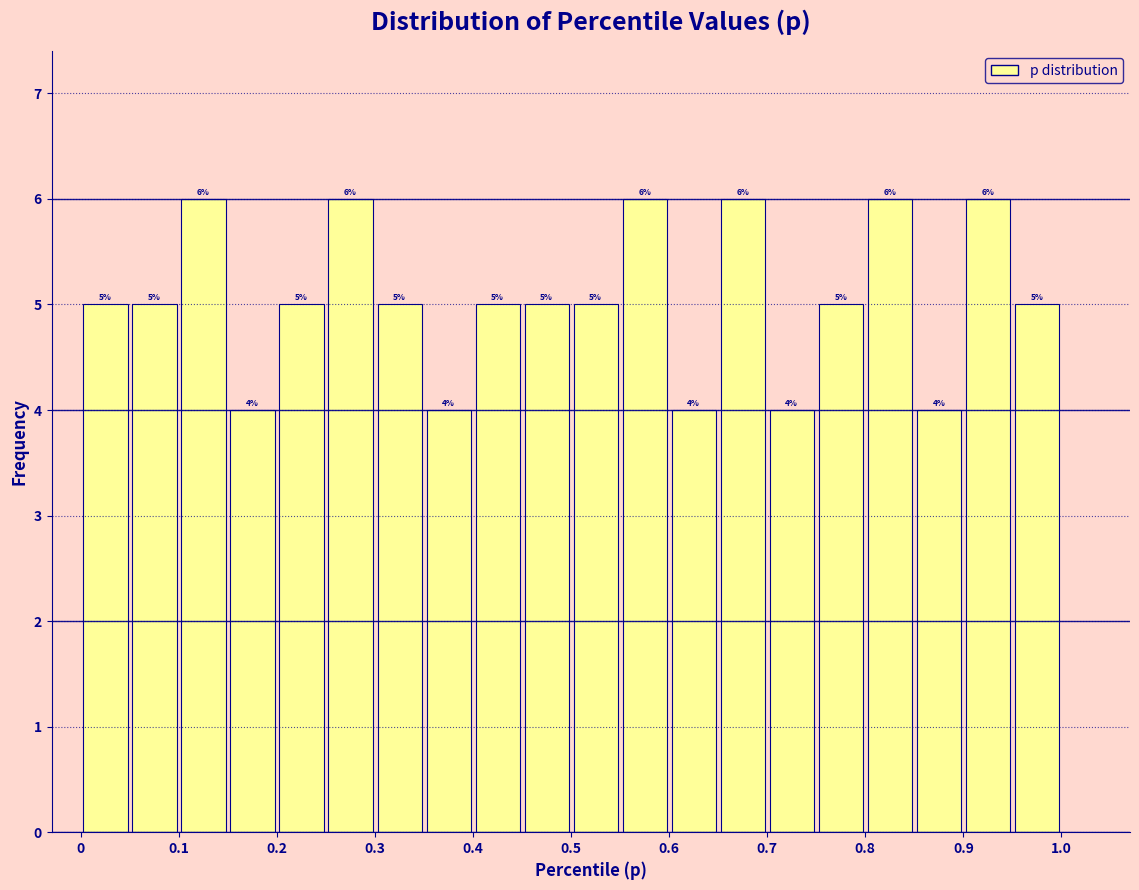

Reading left to right, list every bar in this chart as the range it spans on the x-axis followed by its height.

0.00 to 0.05: 5
0.05 to 0.10: 5
0.10 to 0.15: 6
0.15 to 0.20: 4
0.20 to 0.25: 5
0.25 to 0.30: 6
0.30 to 0.35: 5
0.35 to 0.40: 4
0.40 to 0.45: 5
0.45 to 0.50: 5
0.50 to 0.55: 5
0.55 to 0.60: 6
0.60 to 0.65: 4
0.65 to 0.70: 6
0.70 to 0.75: 4
0.75 to 0.80: 5
0.80 to 0.85: 6
0.85 to 0.90: 4
0.90 to 0.95: 6
0.95 to 1.00: 5